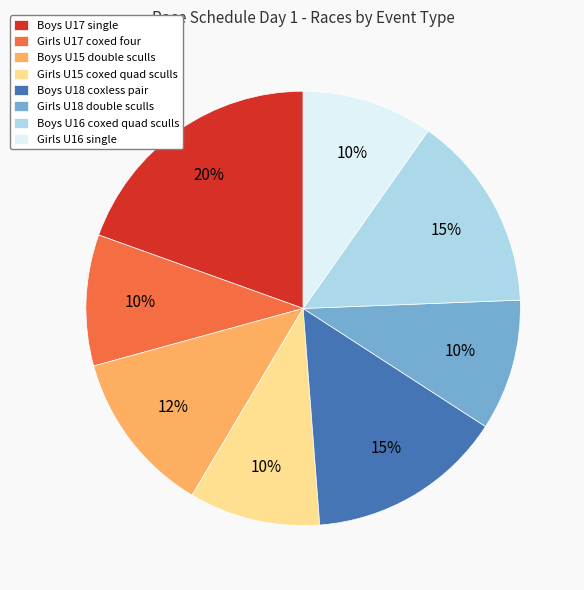

To the nearest percent, what percentage of the pie is Girls U15 coxed quad sculls?

10%